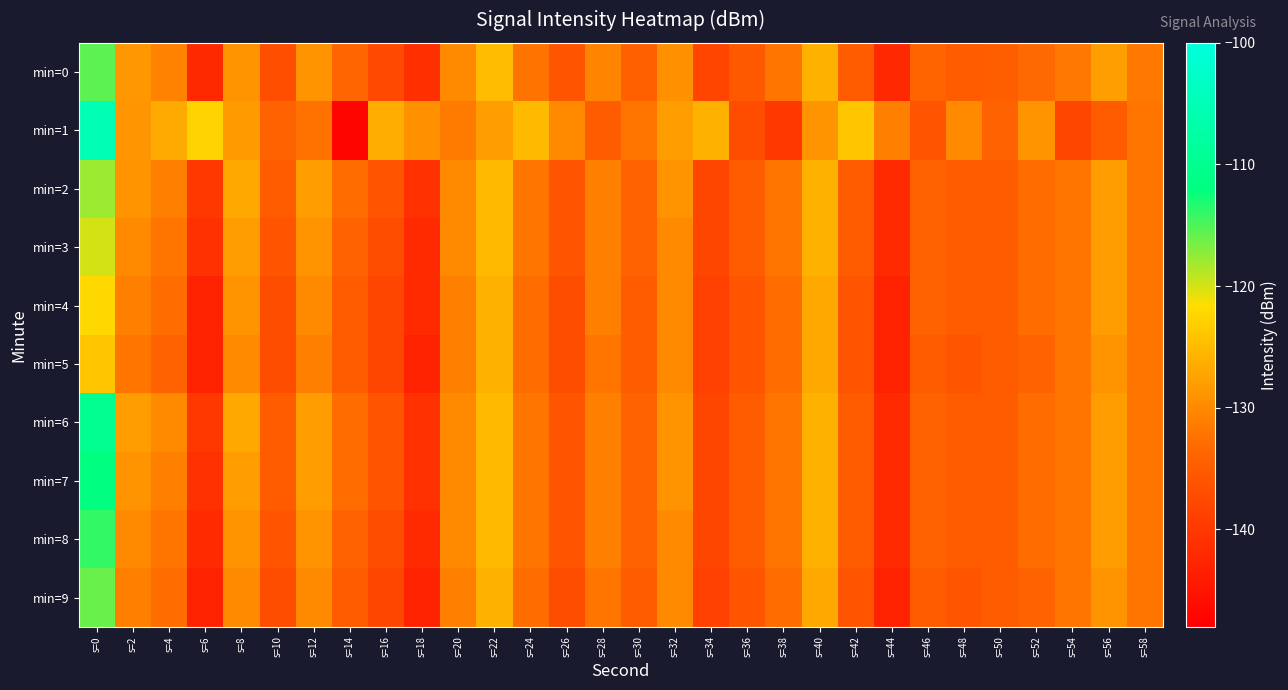

Which series has the widest spread of values?

min=1